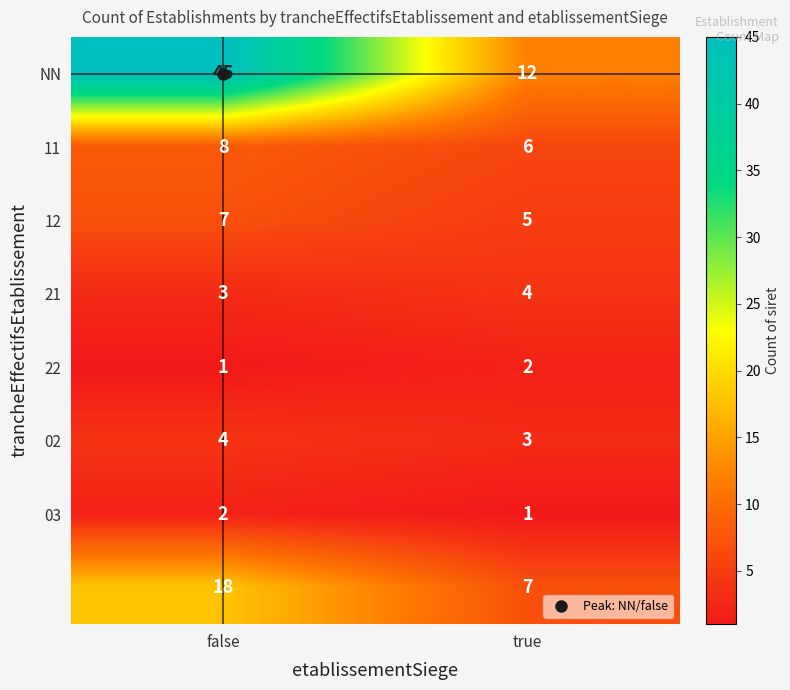

What is the total value across all series at false?

88